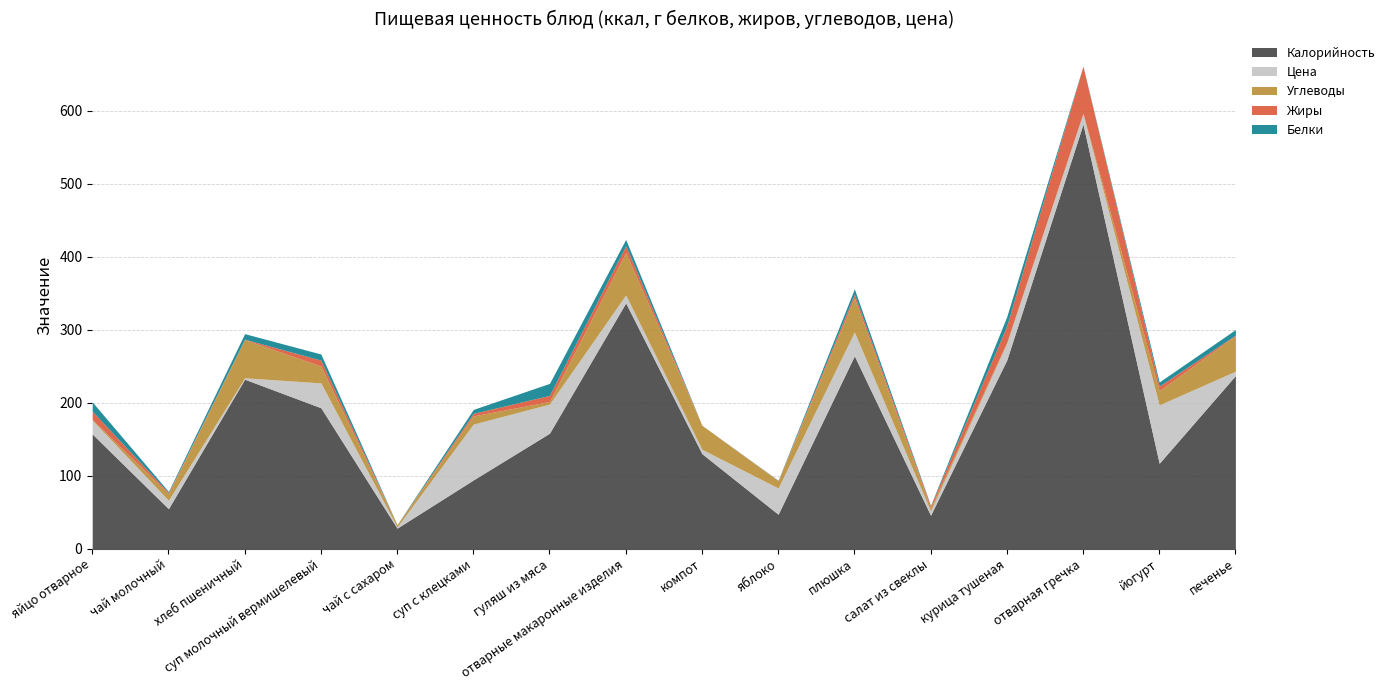

How many series are shown in this chart?

5